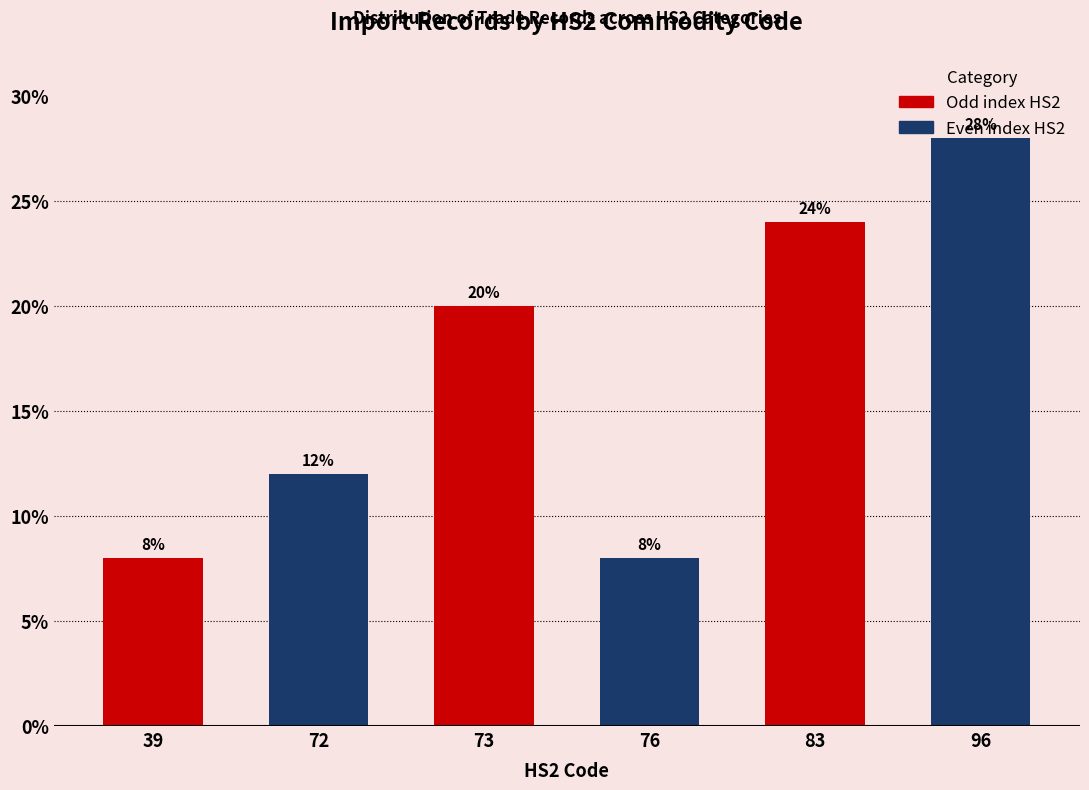

What is the value of the 2nd bar from the left?

12.0